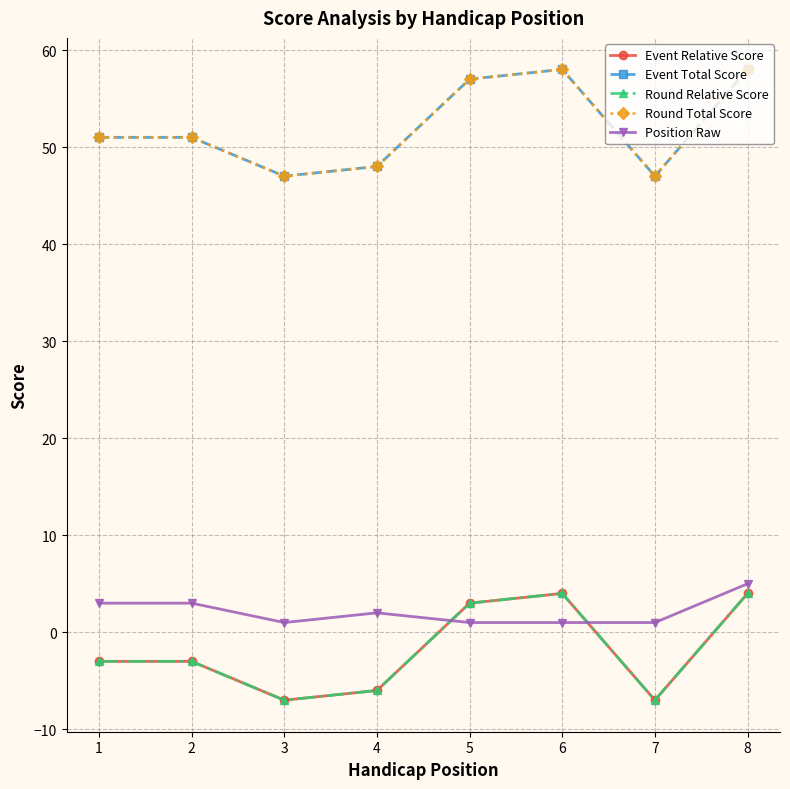

What is the value of the Round Relative Score point at the 5th from the left?

3